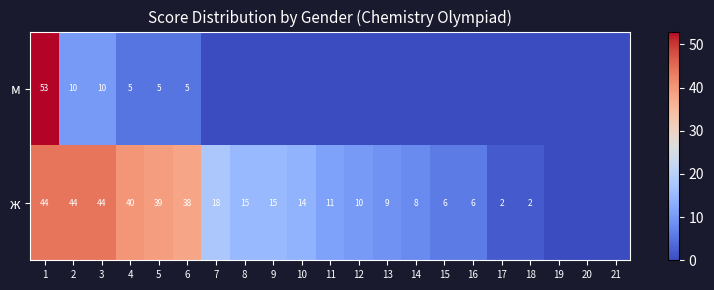

Which has a higher value, 16 or 13?

16